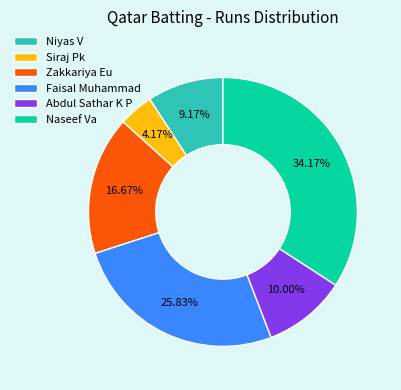

To the nearest percent, what portion does Abdul Sathar K P represent?

10%